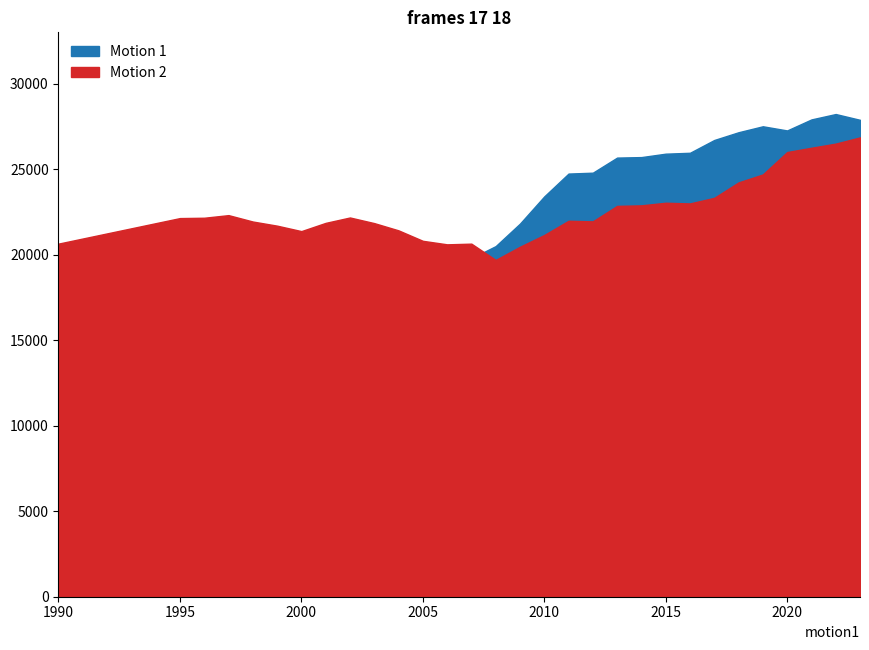

What is the maximum value for Motion 1?

28223